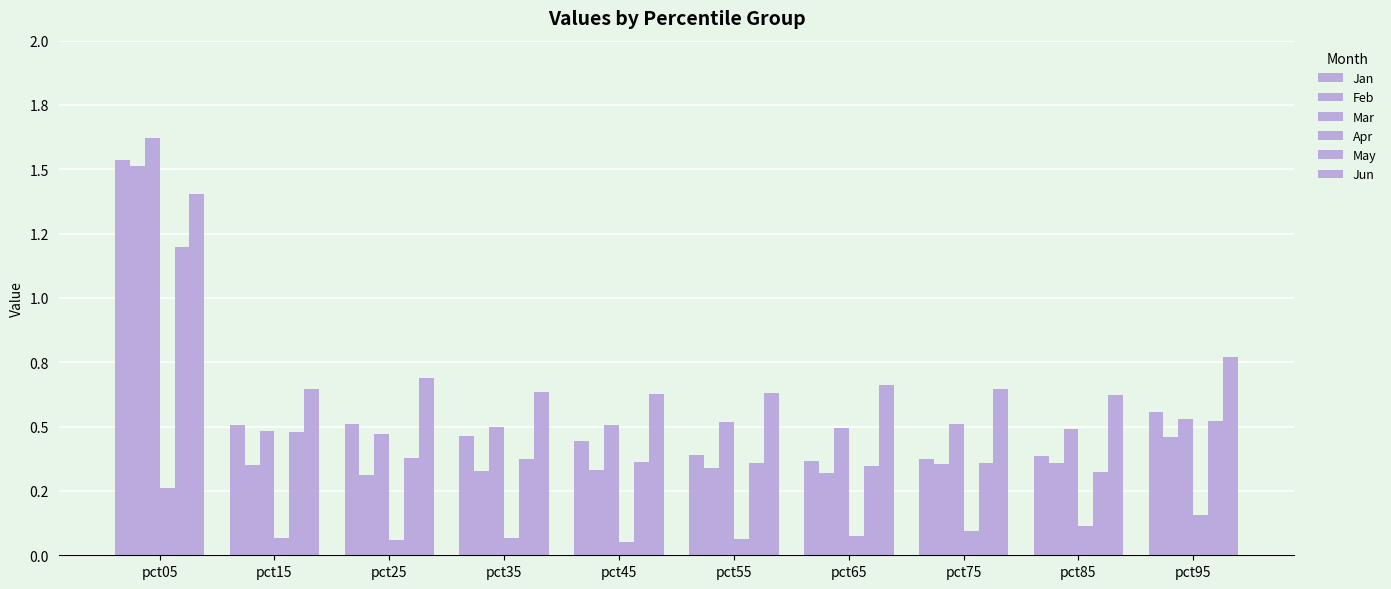

List the series in order of their peak value, lowest first.

Apr, May, Jun, Feb, Jan, Mar